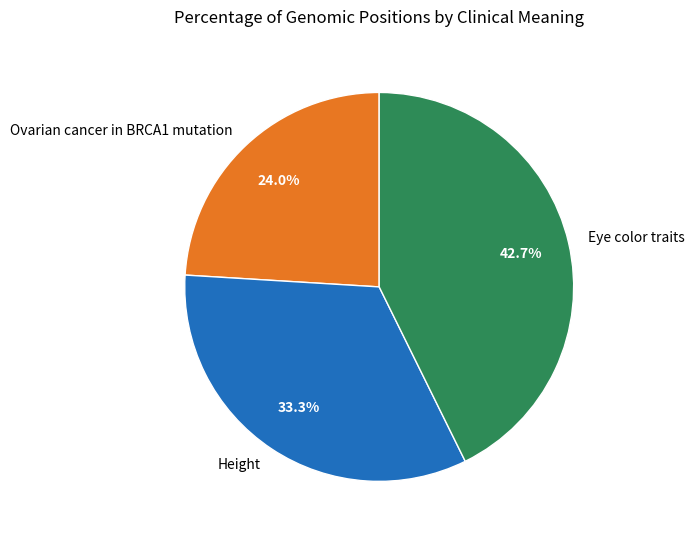

Combined, do Eye color traits and Height account for over 50%?

Yes